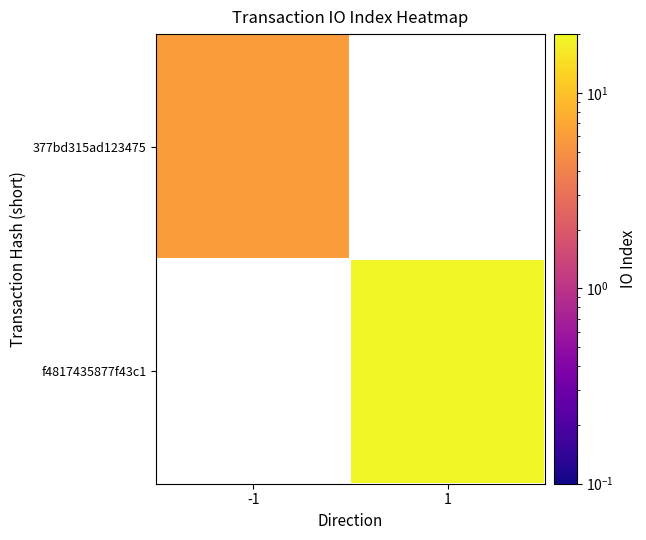

List the labels in order of 377bd315ad123475 value, largest first.

-1, 1